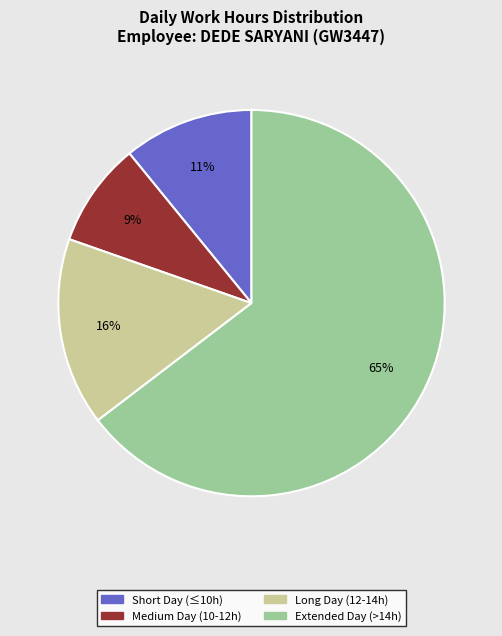

Is there a majority slice in this chart?

Yes